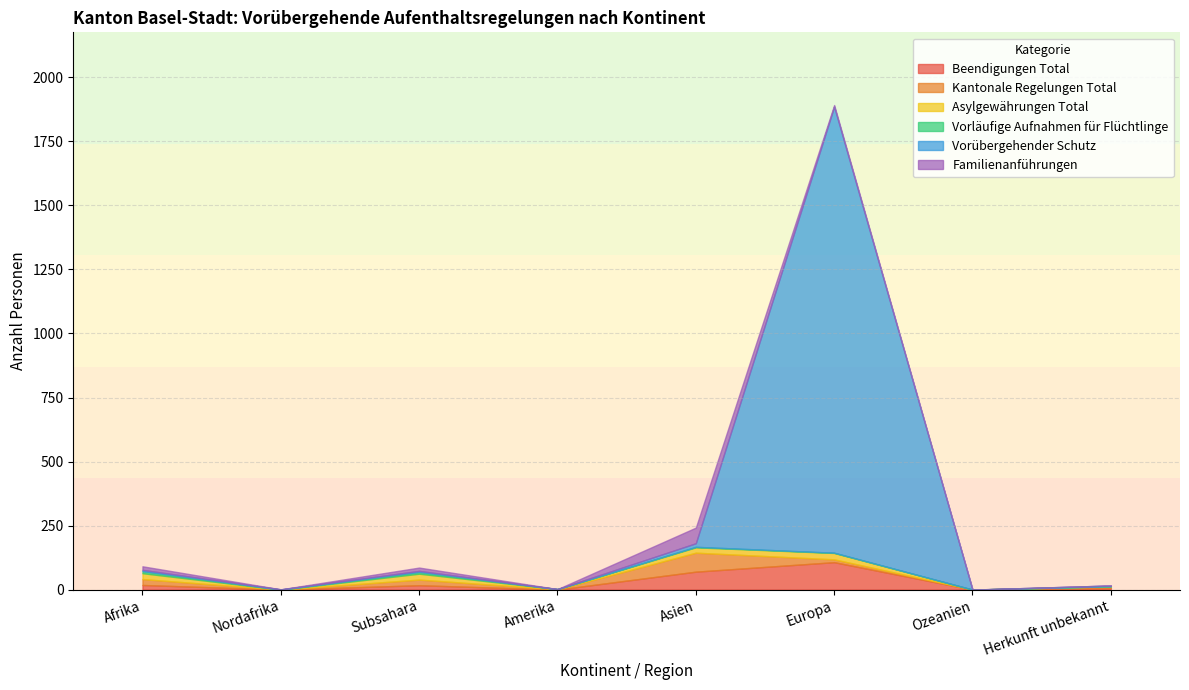

Where does the Beendigungen Total series first go above 17?

Afrika